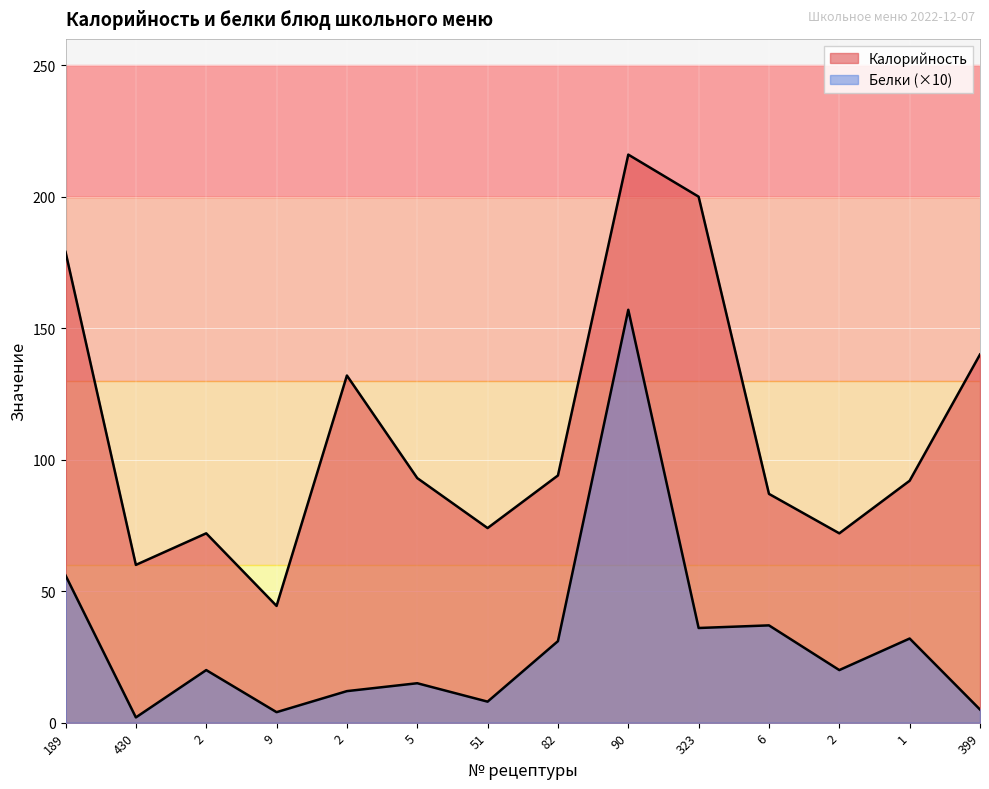

Rank the series by their maximum value, from highest to lowest.

Калорийность, Белки